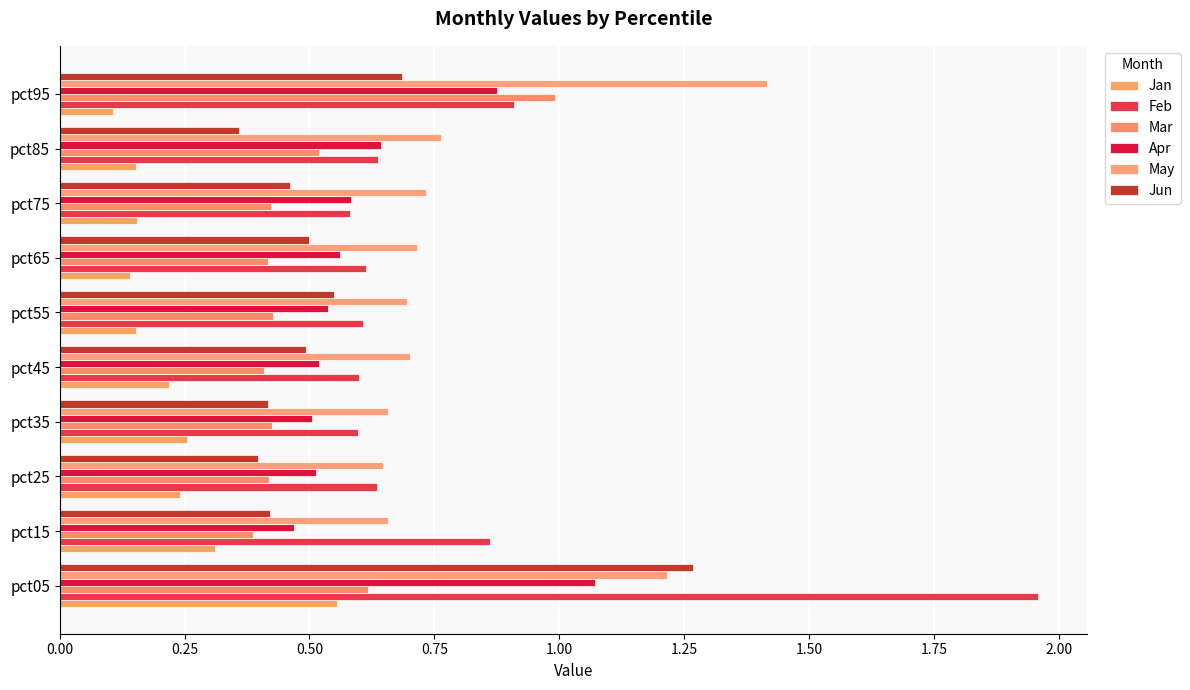

How many categories are shown in the chart?

10